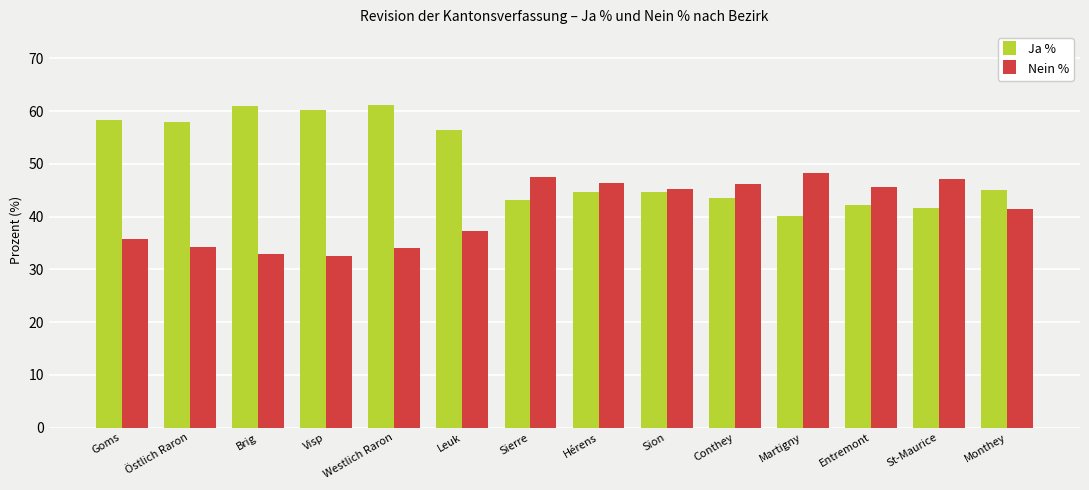

What is the greatest value displayed?

61.3